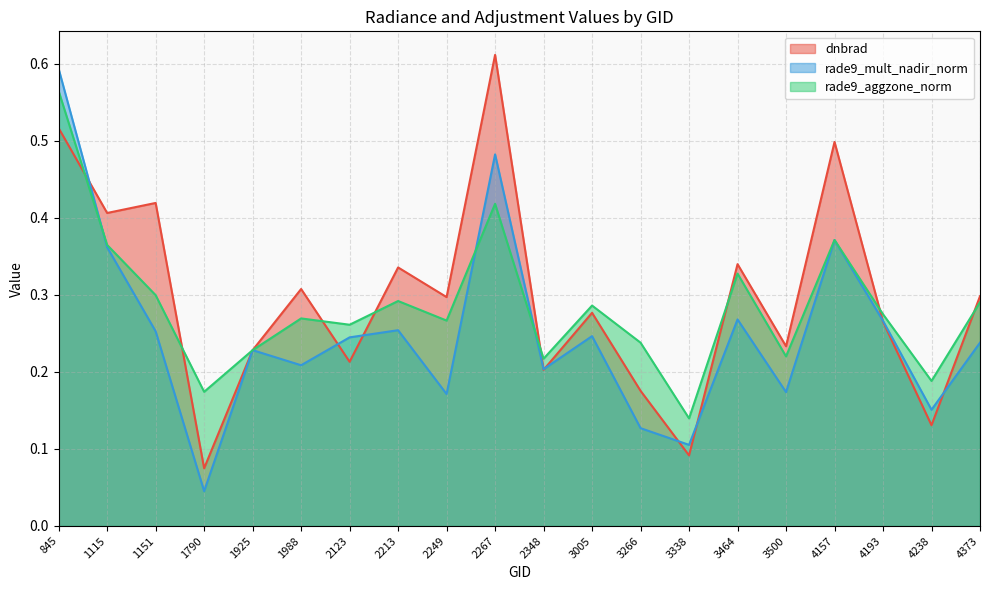

What is the sum of all rade9_mult_nadir_norm values?

5.0